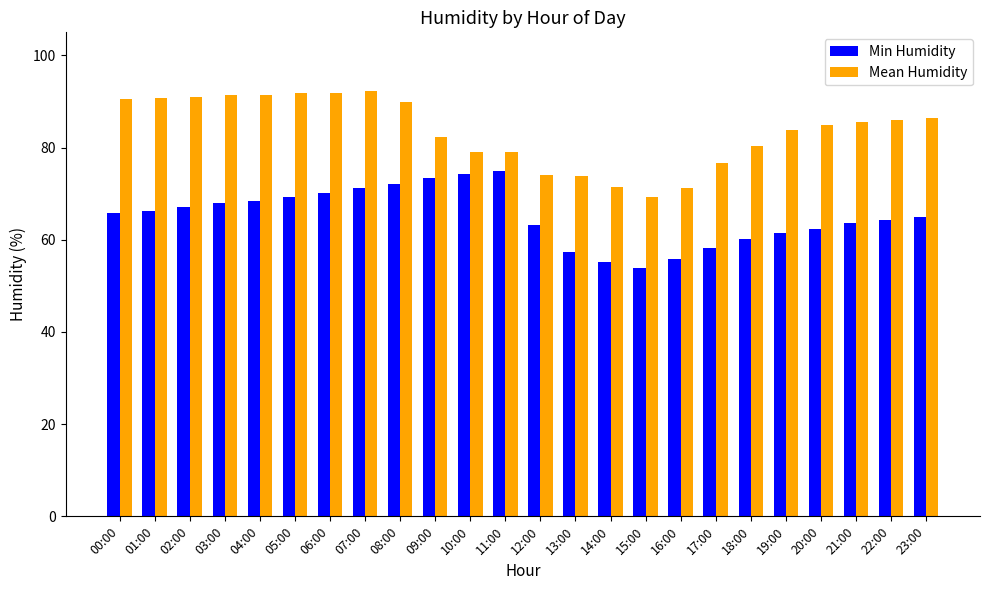

How many distinct data groups are displayed?

2